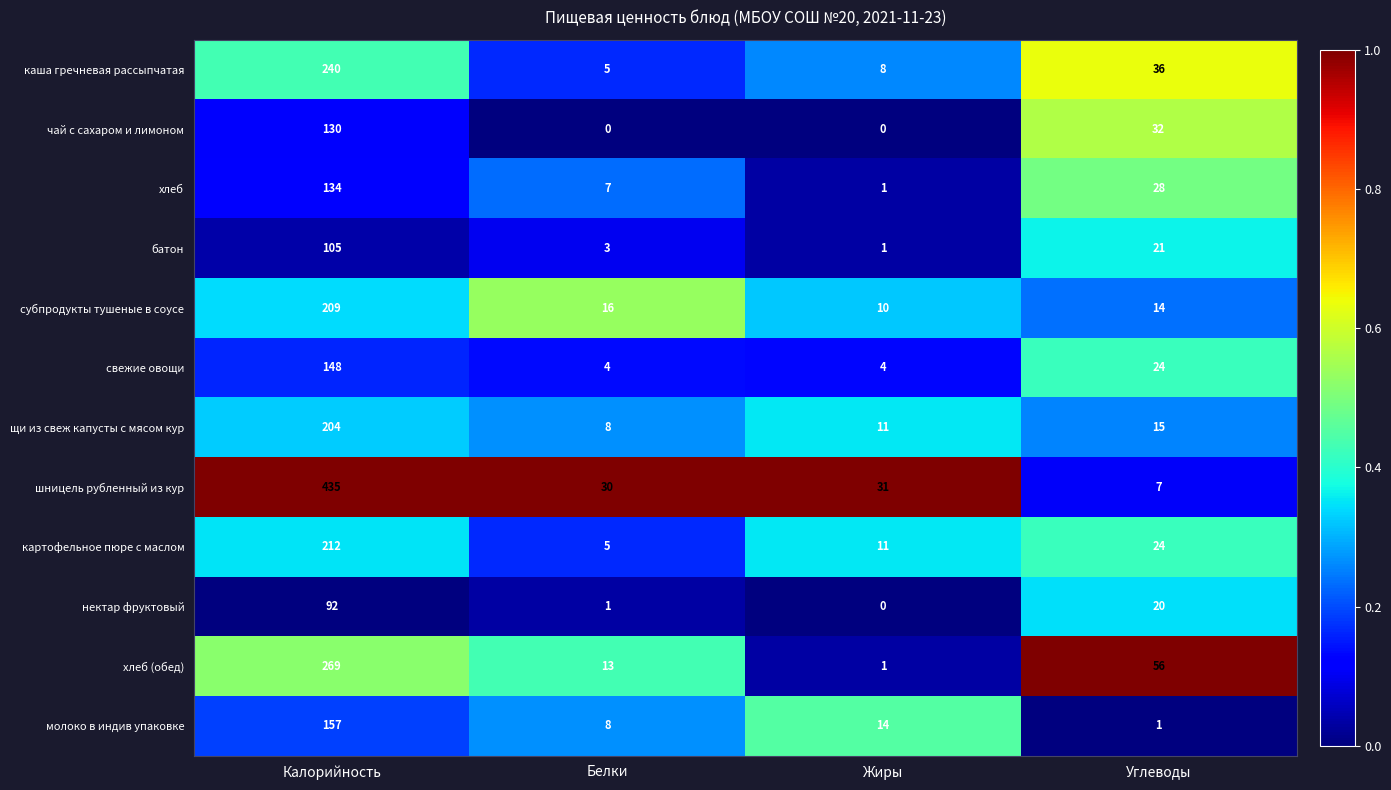

Which series changed the most between Белки and Углеводы?

хлеб (обед)